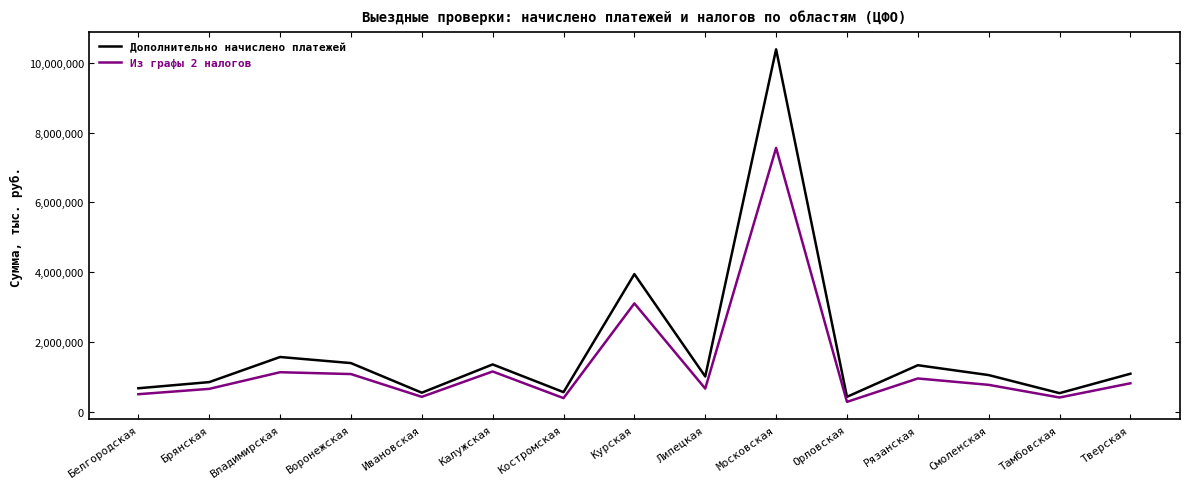

Which series has the widest spread of values?

Дополнительно начислено платежей